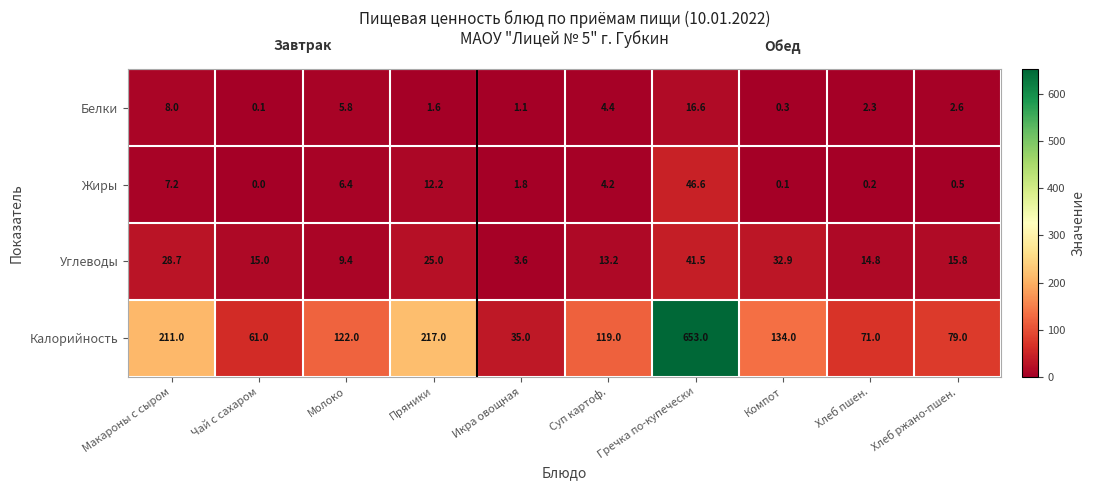

At how many categories does at least one series exceed 272?

1